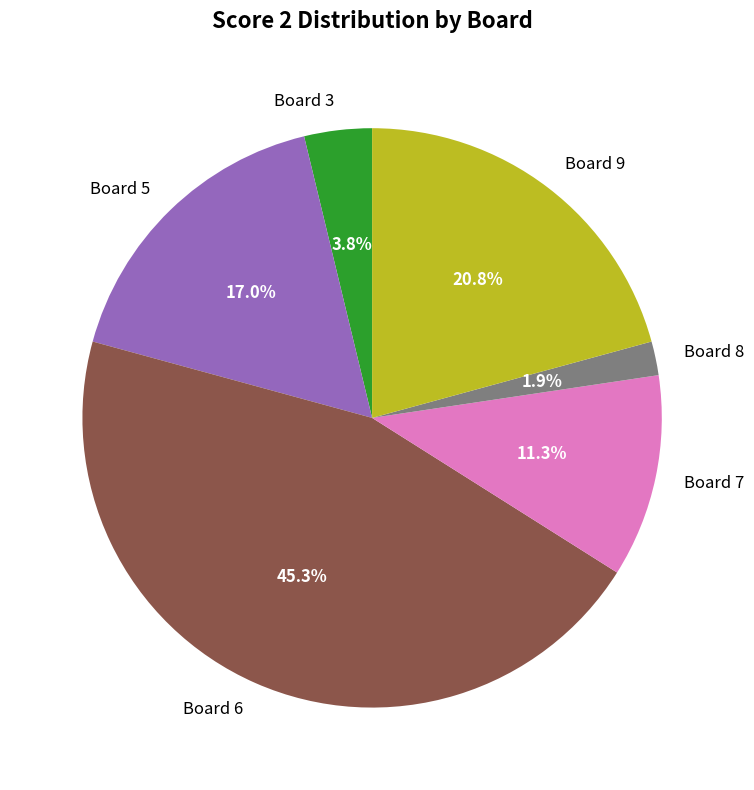

Rank the categories by value from lowest to highest.

Board 8, Board 3, Board 7, Board 5, Board 9, Board 6